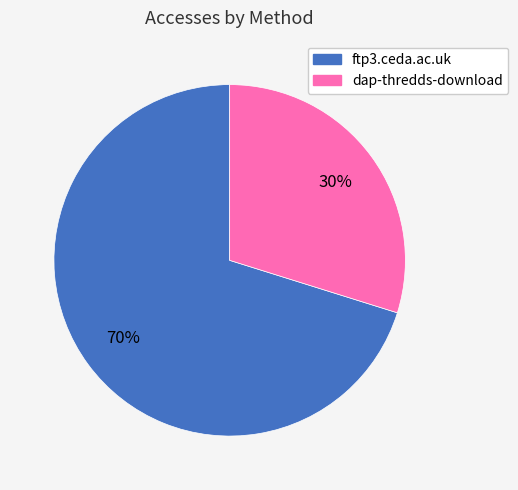

Does ftp3.ceda.ac.uk represent more than half of the total?

Yes